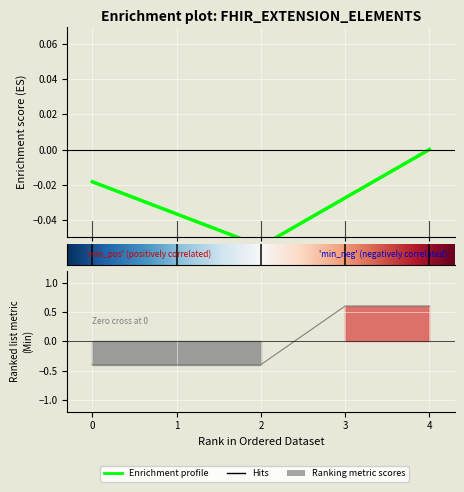

How many negative values are there?

3